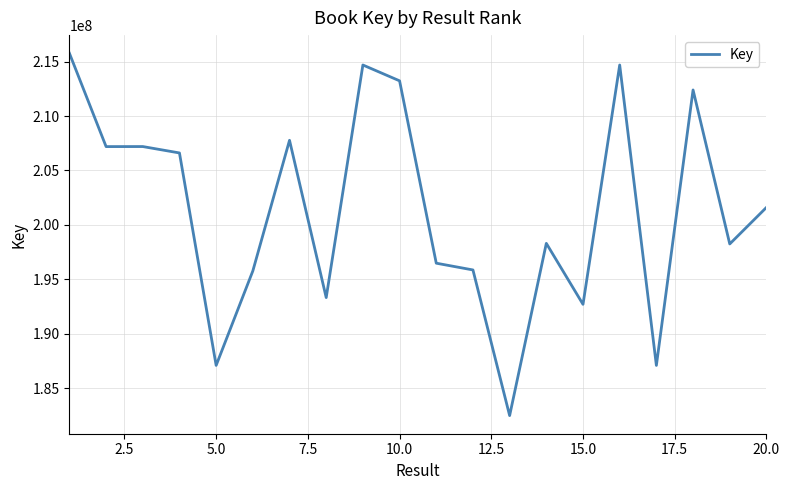

What is the difference between the maximum and minimum values?

33280653